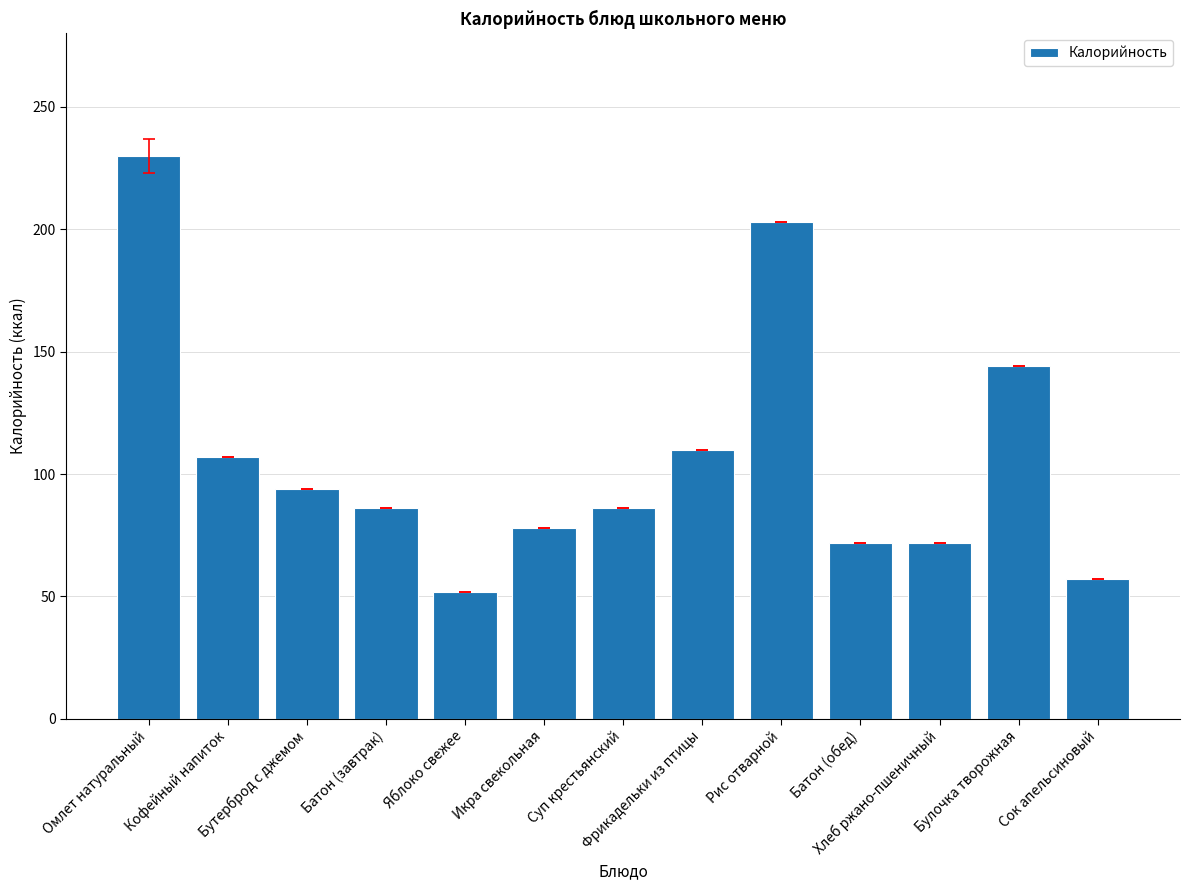

What is the value of the 8th bar from the left?

110